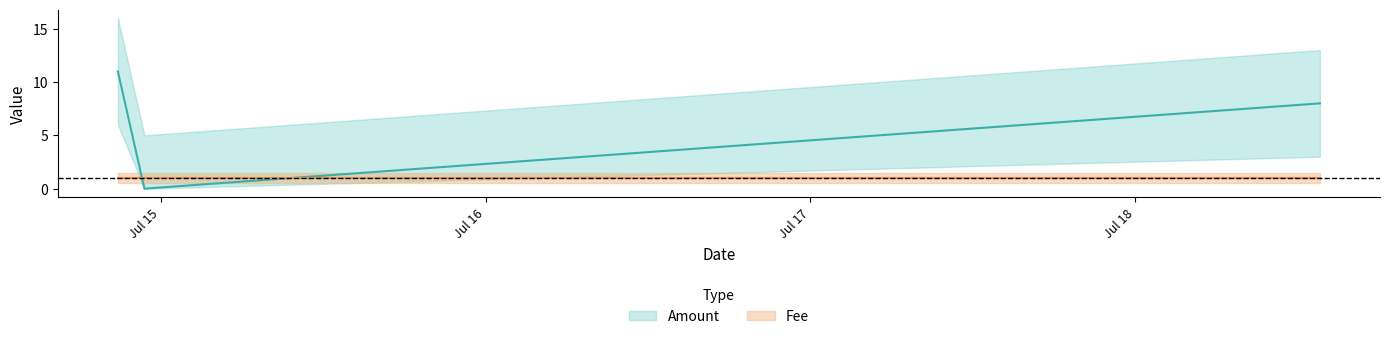

Which category has the highest value across all series?

2017-07-14 20:50:34